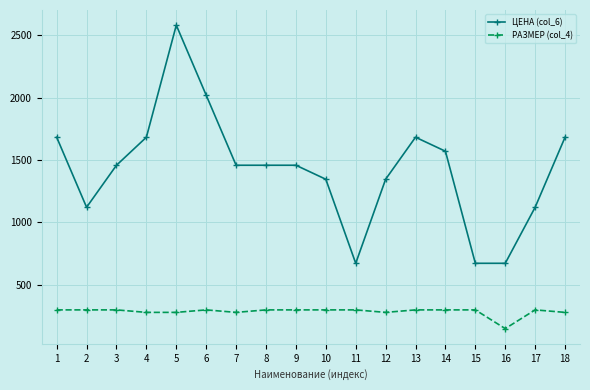

What is the spread (max minus min) of values at 10?

1046.4